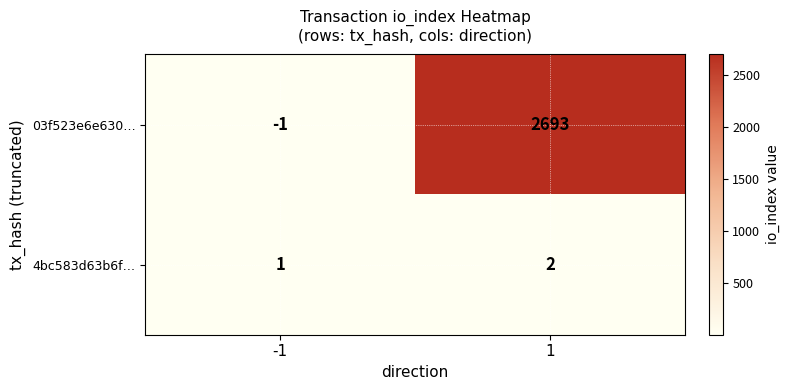

How many values in 03f523e6e630… are above zero?

1